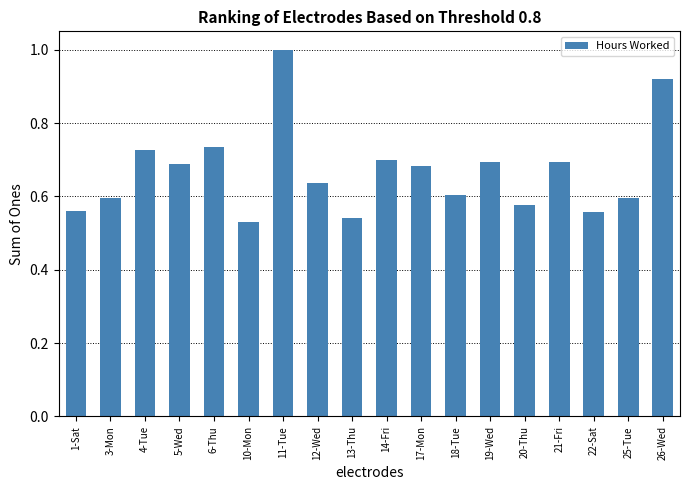

Are the bars grouped side by side (vs. stacked)?

No